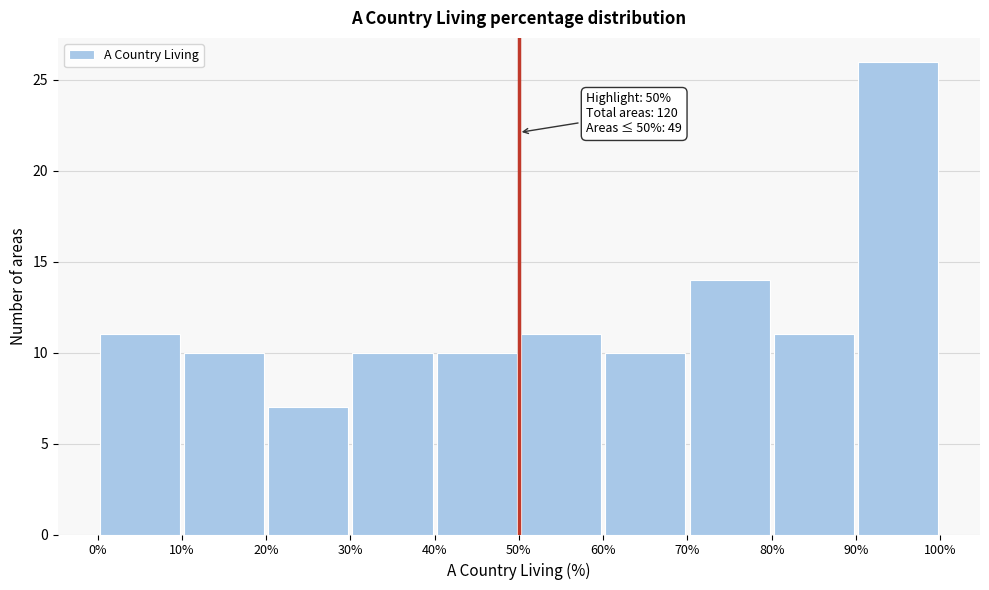

Which range on the x-axis has the tallest bar?

90% to 100%